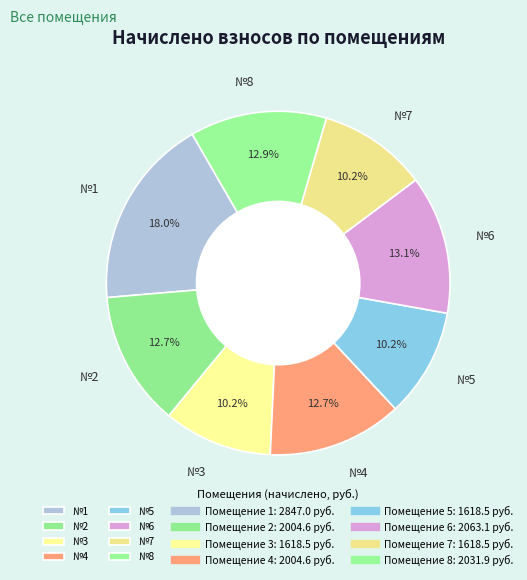

Is there any slice that represents more than half of the pie?

No